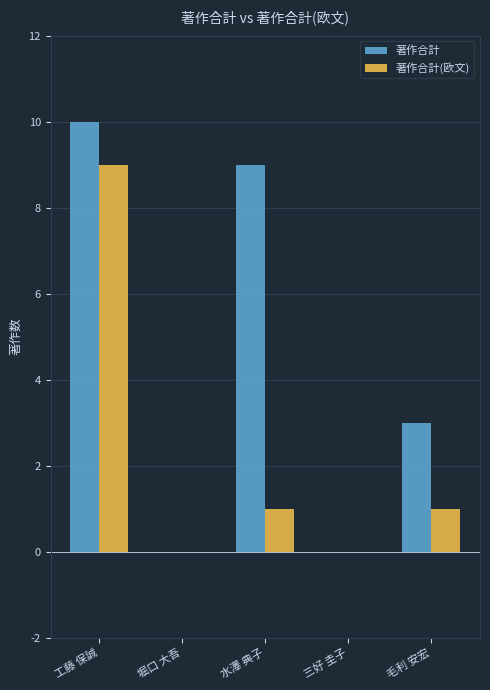

Which series changed the most between 工藤 保誠 and 水澤 典子?

著作合計(欧文)